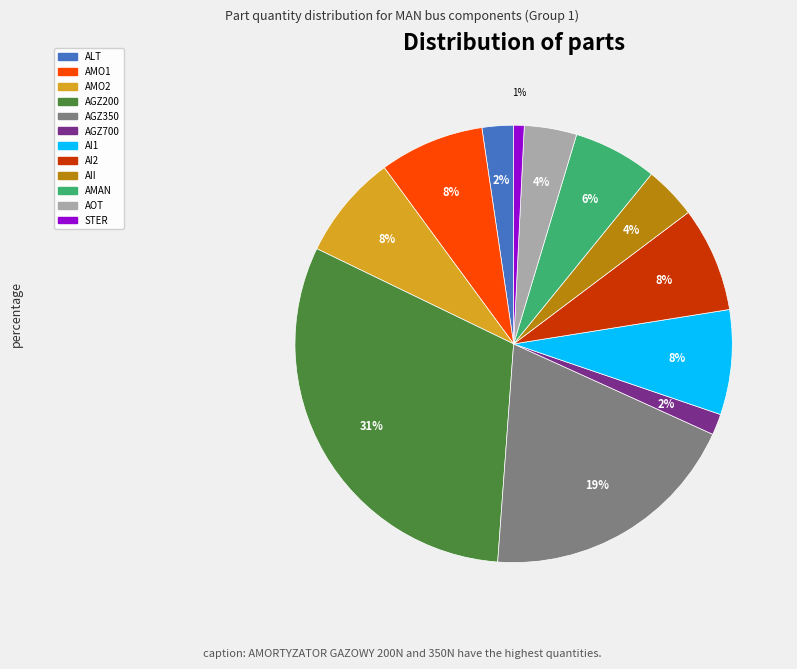

How many segments does this pie chart have?

12